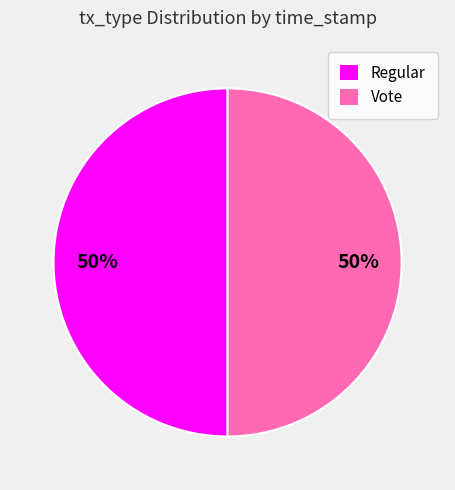

To the nearest percent, what percentage of the pie is Regular?

50%